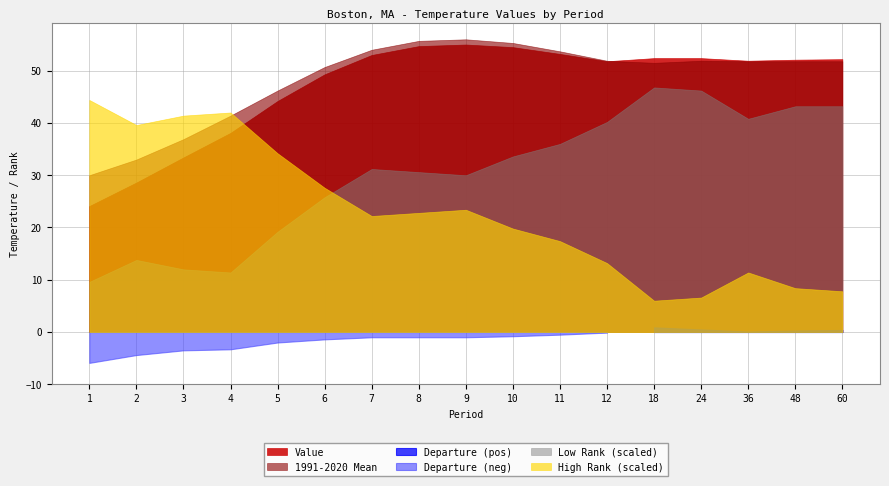

What is the value of the 1991-2020 Mean point at the 9th from the left?

56.0